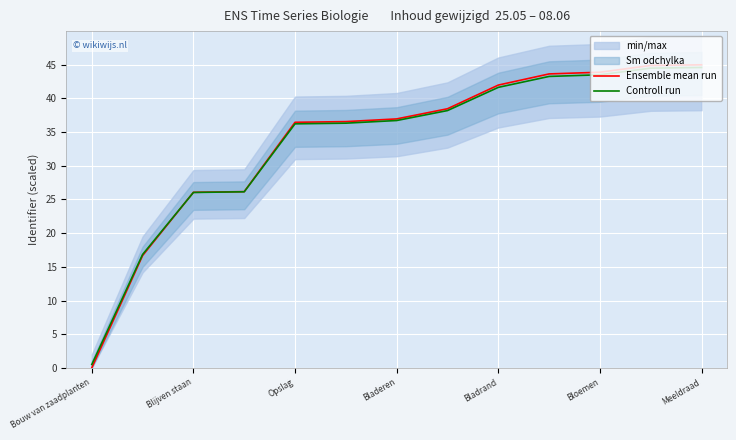

Rank the series by their average value, from highest to lowest.

Ensemble mean run, Controll run